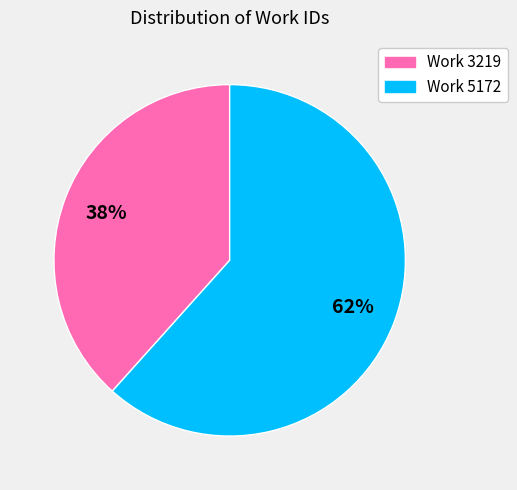

Count the number of slices in the pie.

2